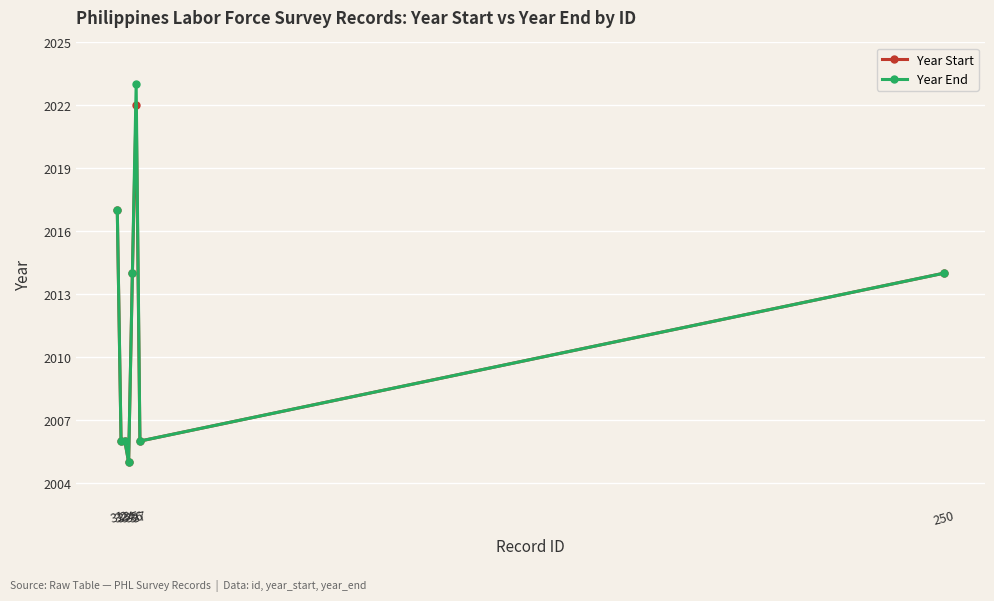

Which series has the largest range (max minus min)?

Year End